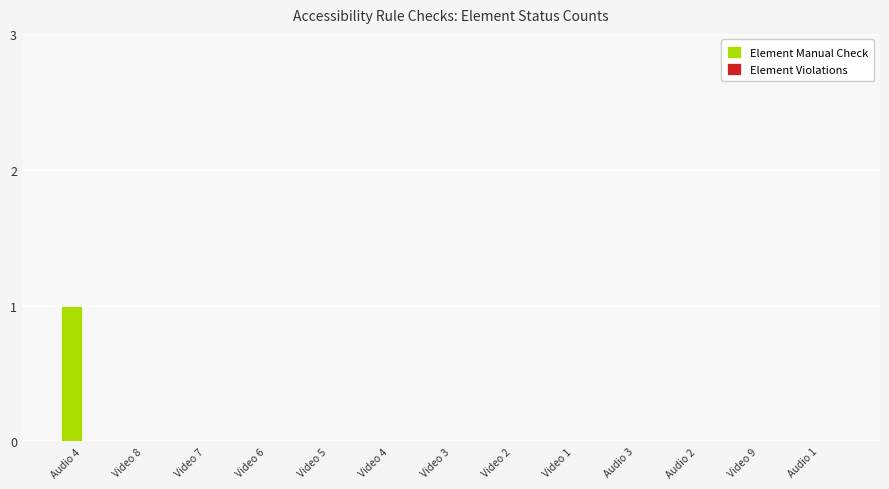

Reading left to right, transcribe all the data shown in this chart.

Audio 4=1	Video 8=0	Video 7=0	Video 6=0	Video 5=0	Video 4=0	Video 3=0	Video 2=0	Video 1=0	Audio 3=0	Audio 2=0	Video 9=0	Audio 1=0